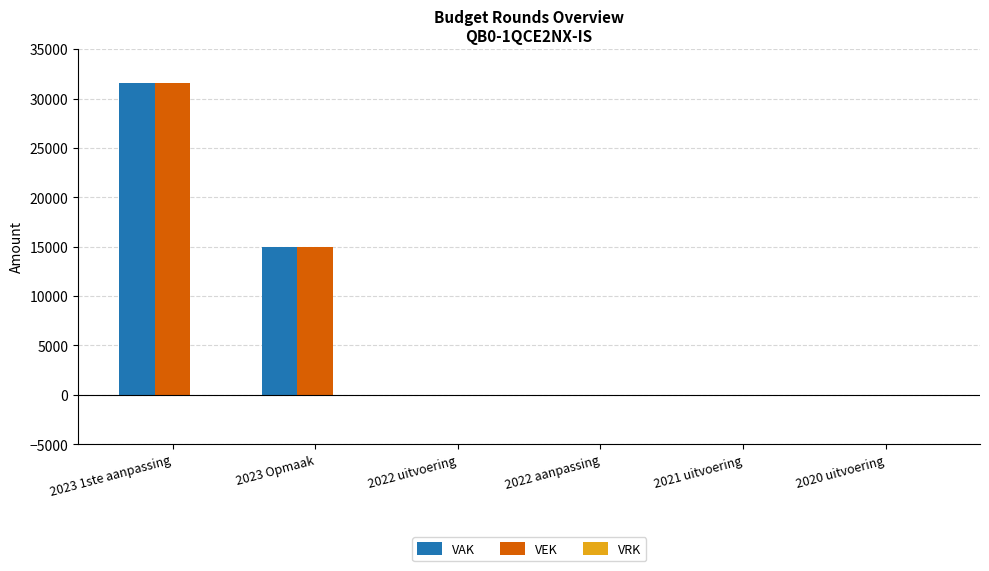

Are the bars horizontal?

No